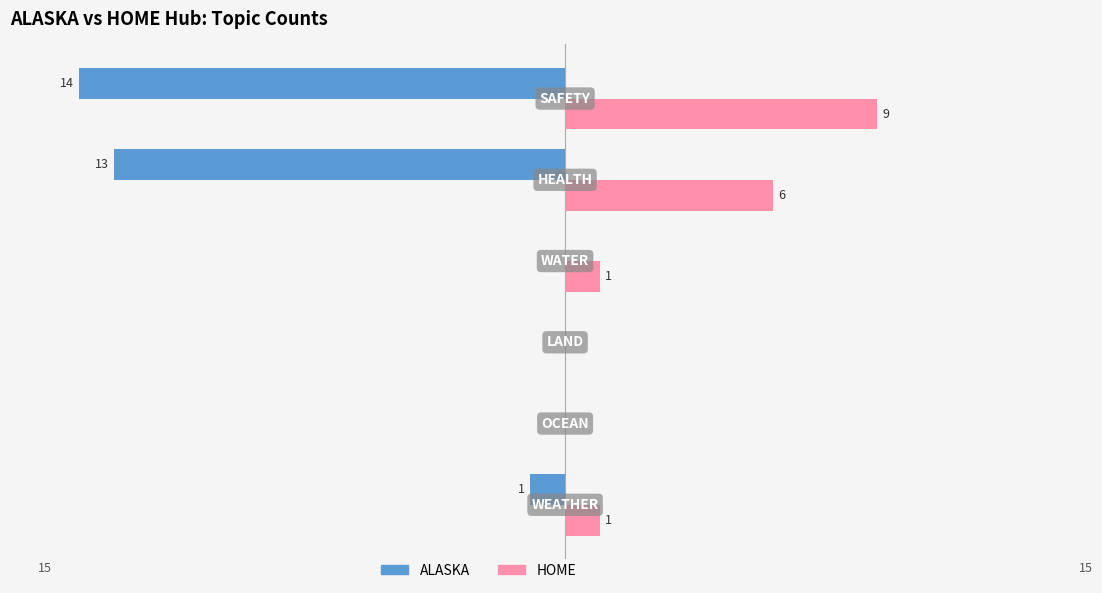

Which series has the largest total across all categories?

HOME